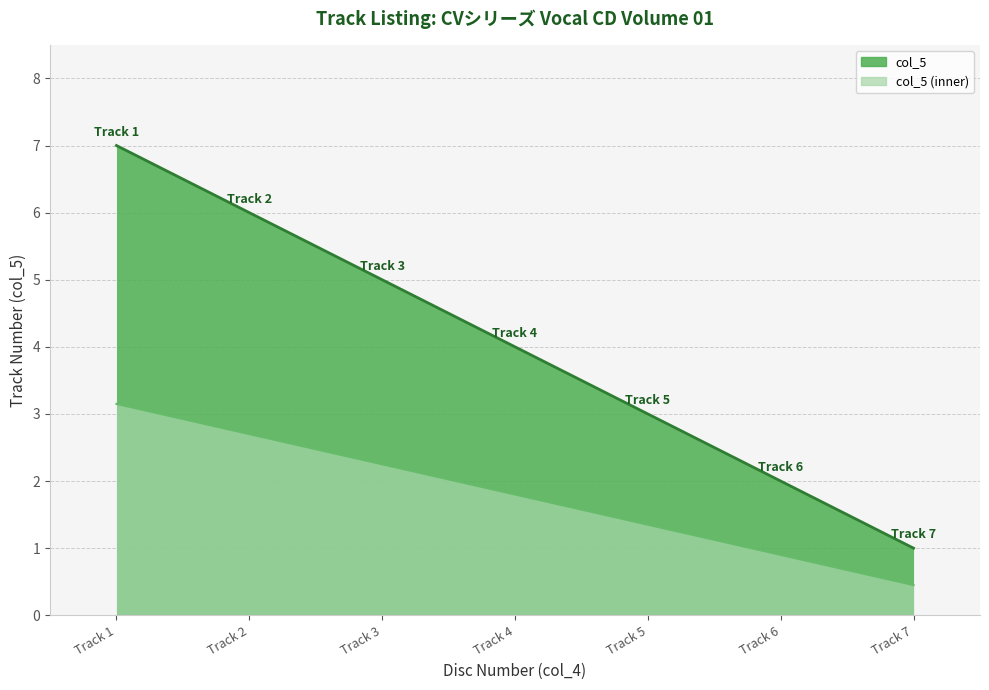

What is the greatest value displayed?

3.1